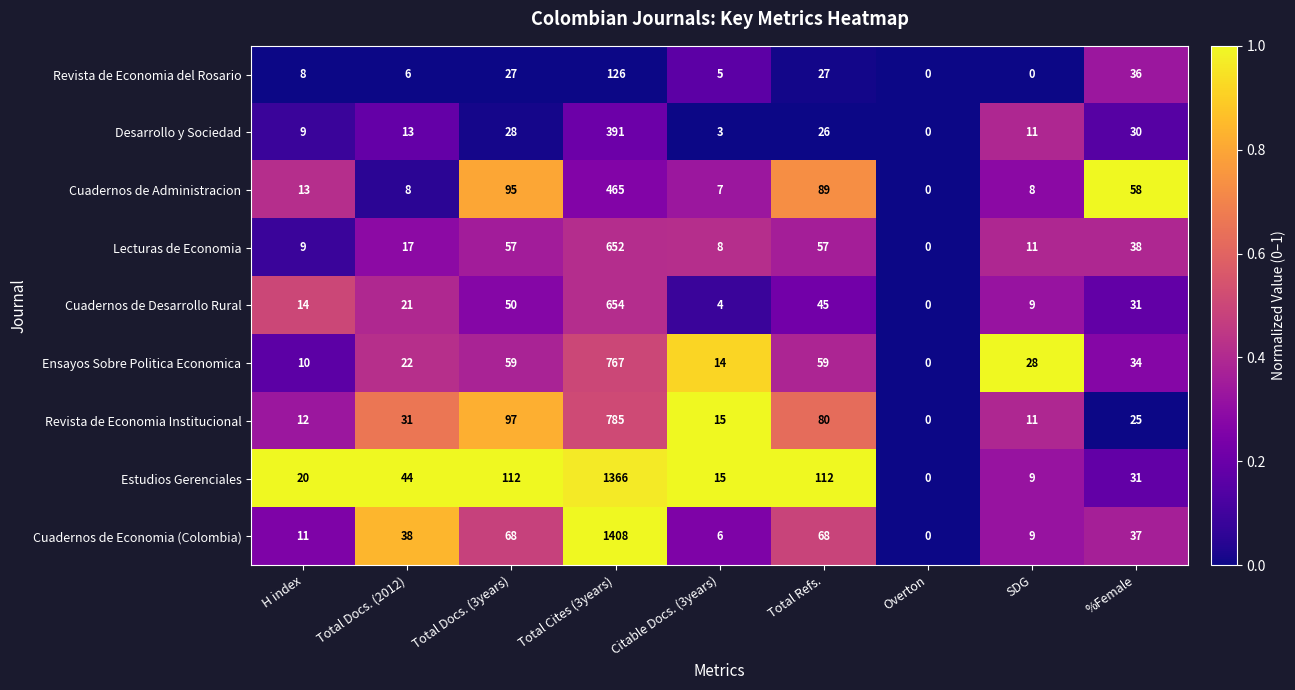

What is the total value across all series at H index?

106